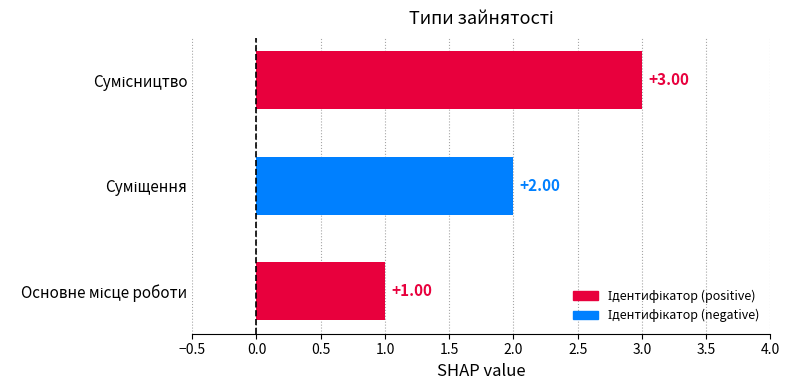

What is the sum of all values?

6